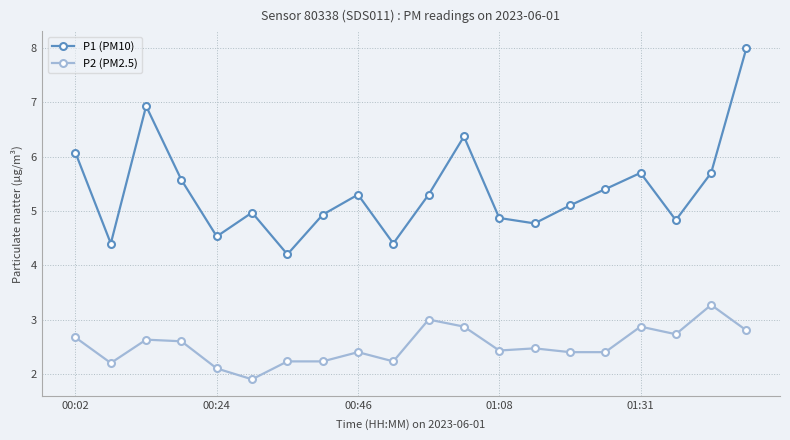

At how many categories does at least one series exceed 2?

20